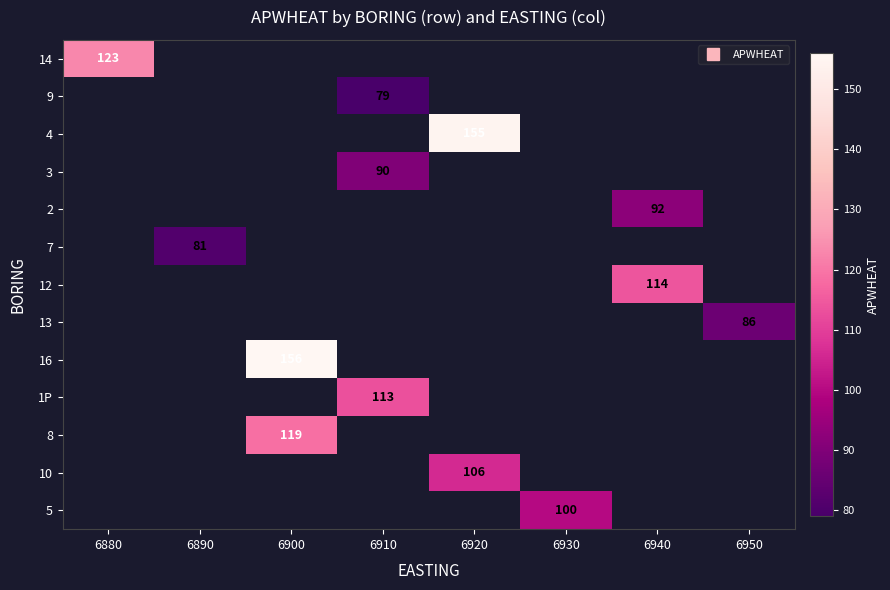

What value does the 12 series have at 6940?

114.0